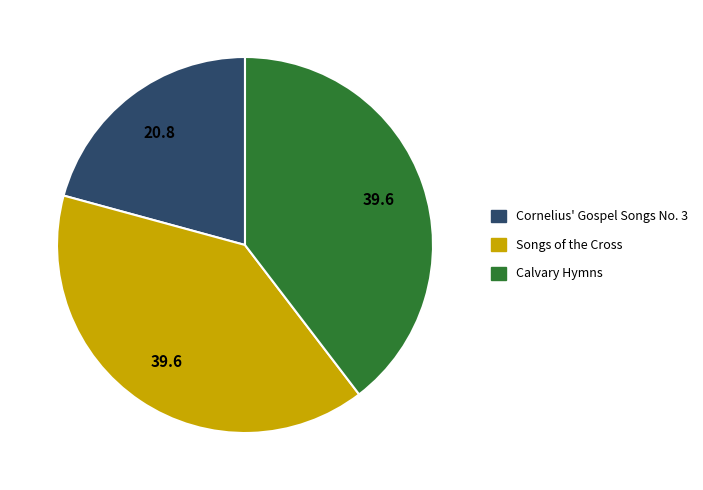

Do Cornelius' Gospel Songs No. 3 and Calvary Hymns together represent more than half of the pie?

Yes